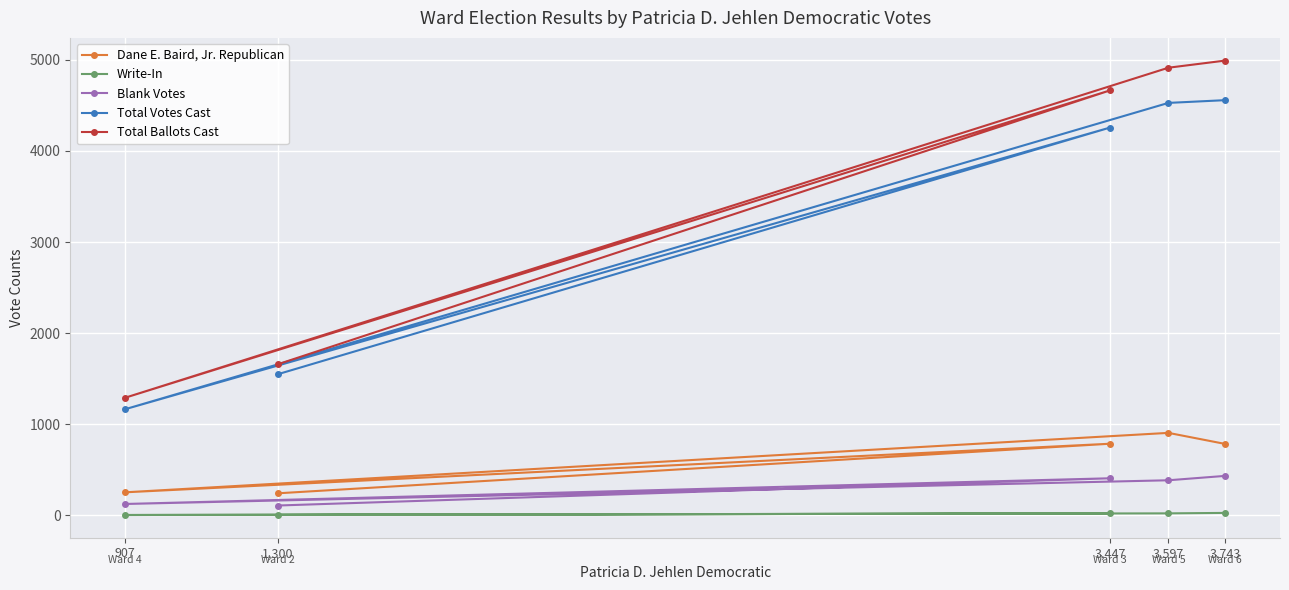

Reading left to right, what are all the values shown in this chart?

Dane E. Baird, Jr. Republican: 1,300=243	3,447=787	907=254	3,597=906	3,743=785
Write-In: 1,300=6	3,447=22	907=5	3,597=23	3,743=28
Blank Votes: 1,300=109	3,447=408	907=126	3,597=386	3,743=434
Total Votes Cast: 1,300=1549	3,447=4256	907=1166	3,597=4526	3,743=4556
Total Ballots Cast: 1,300=1658	3,447=4664	907=1292	3,597=4912	3,743=4990